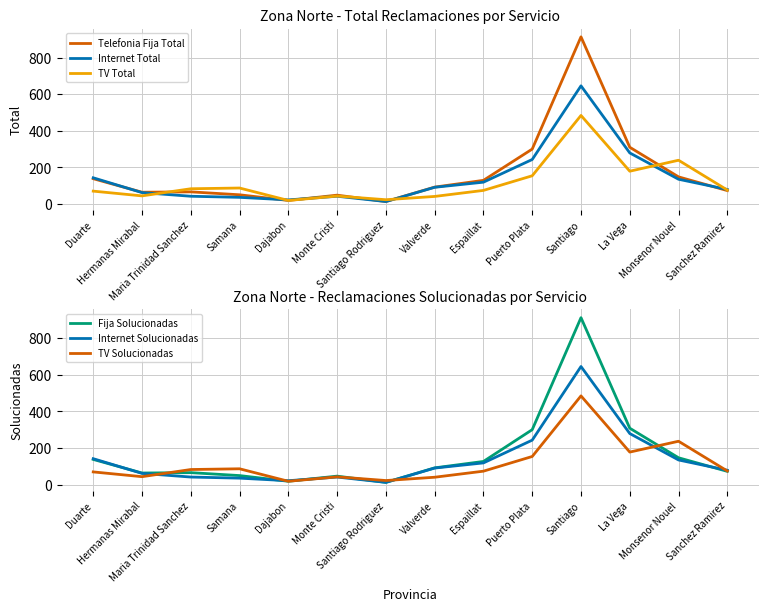

Read the Telefonia Fija Total value at Monte Cristi, to the nearest 50.

50